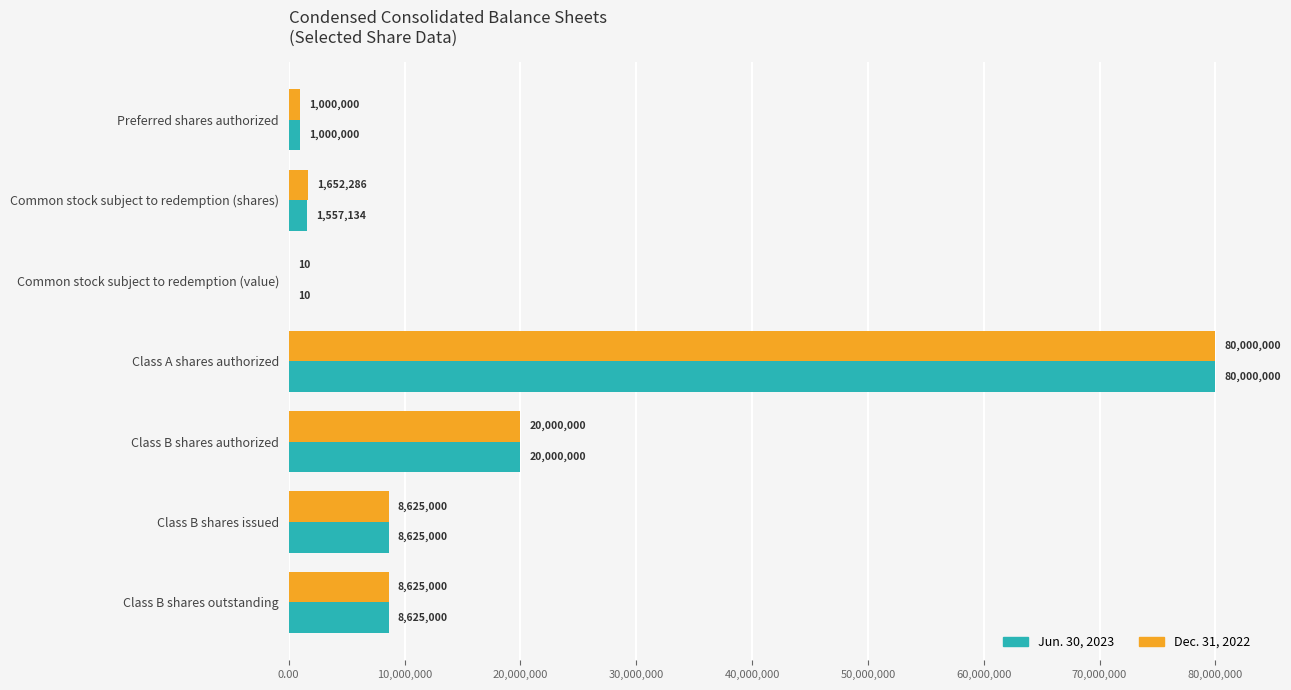

Which category has the highest value across all series?

Class A shares authorized